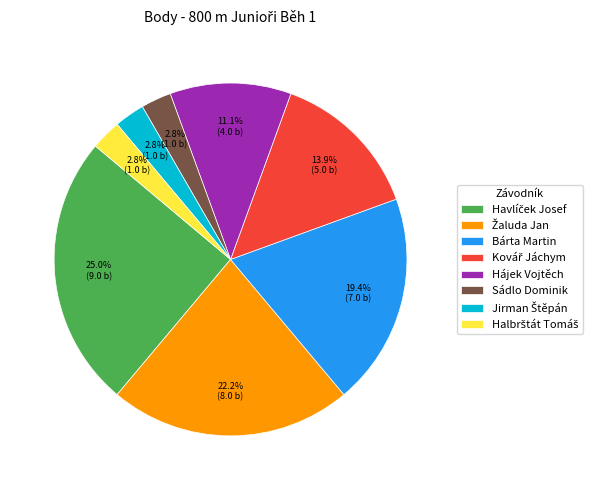

What percentage is NOT represented by Bárta Martin?

80.6%